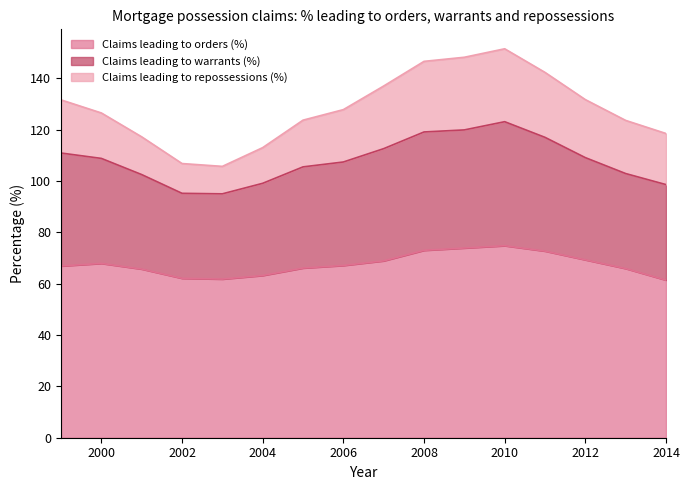

Where is Claims leading to warrants (%) nearest to the value 109?

2012